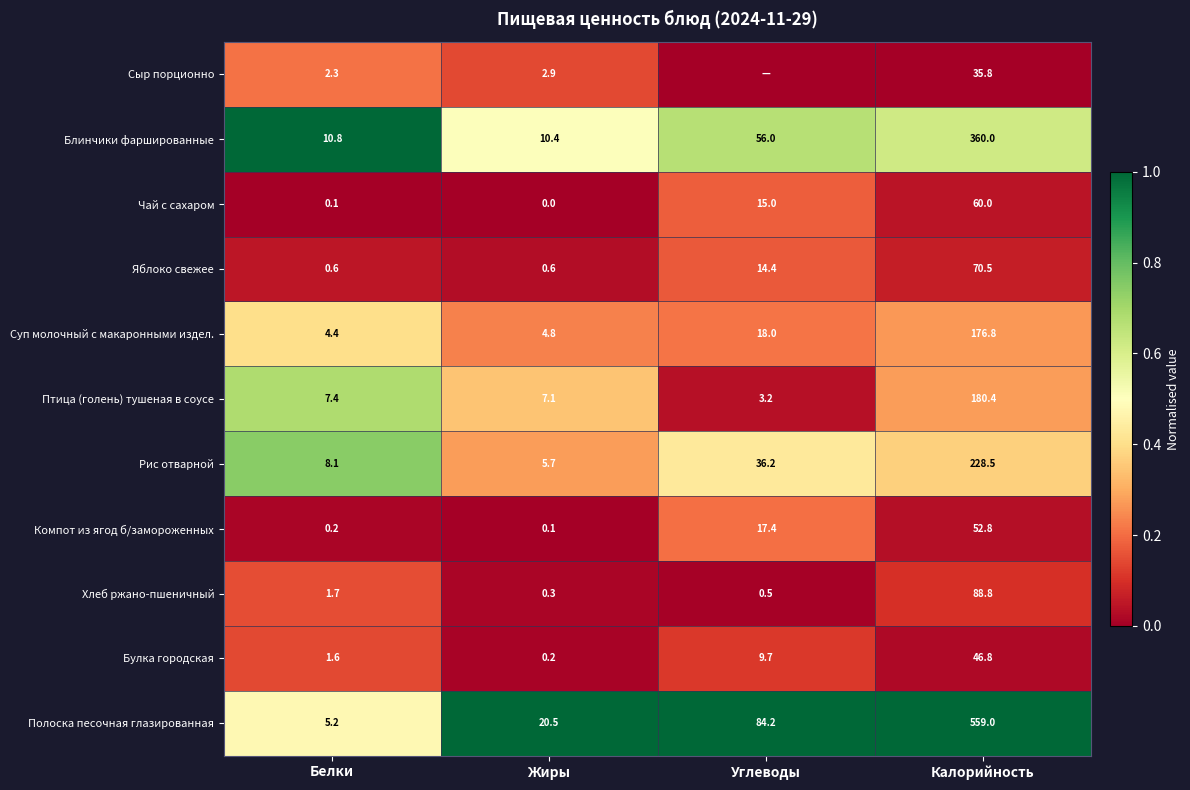

What is the maximum value for Птица (голень) тушеная в соусе?

180.4